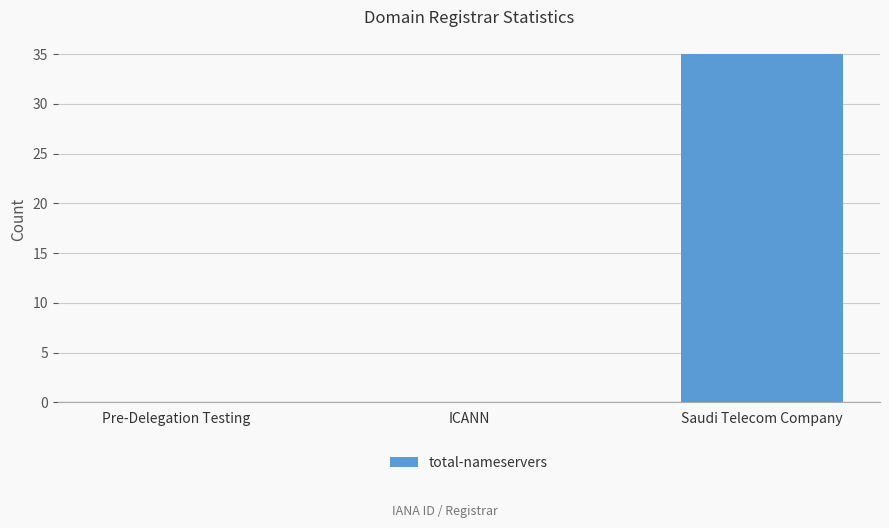

At which category does the chart reach its peak across all series?

Saudi Telecom Company